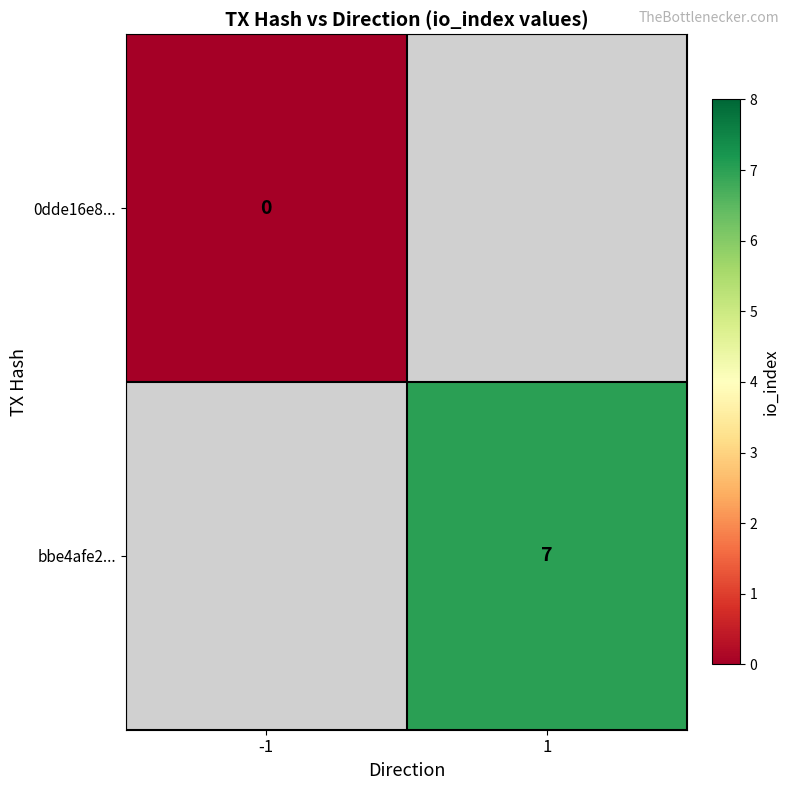

True or false: bbe4afe2... has a value of 5 at 1.

False